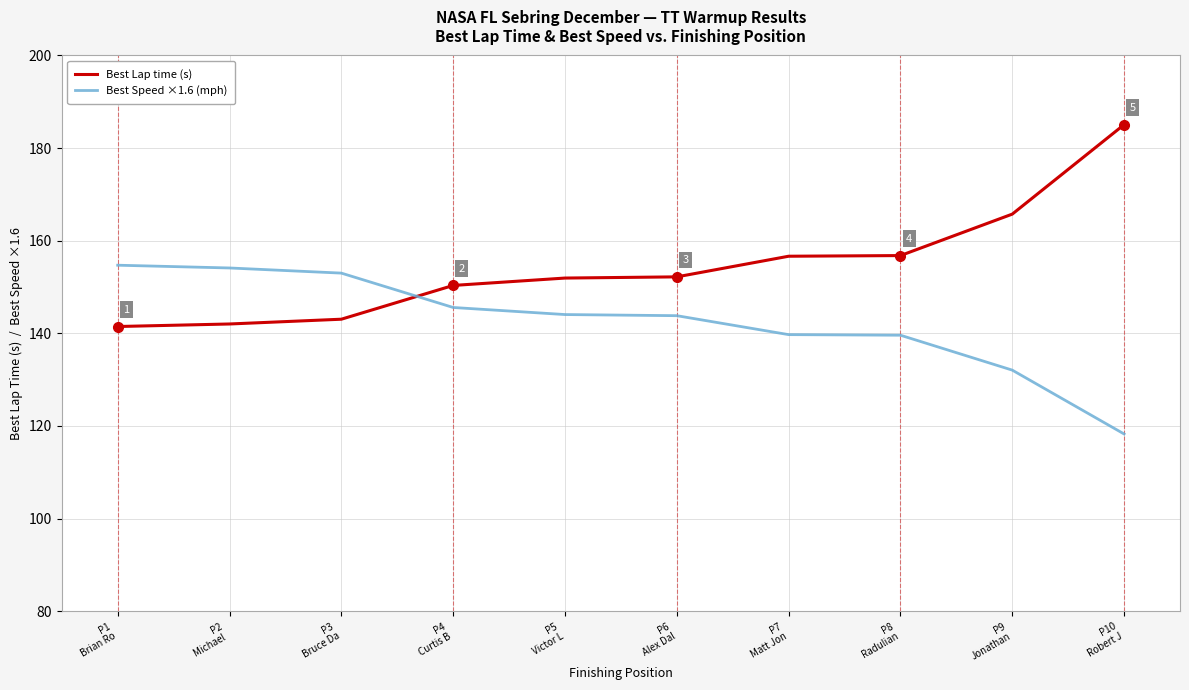

What is the minimum value for Best Speed ×1.6 (mph)?

118.3